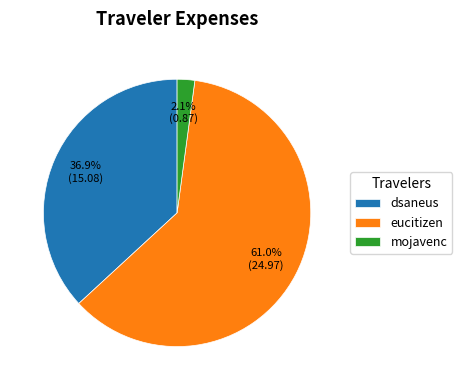

The dsaneus slice represents 37% of the pie. True or false?

True